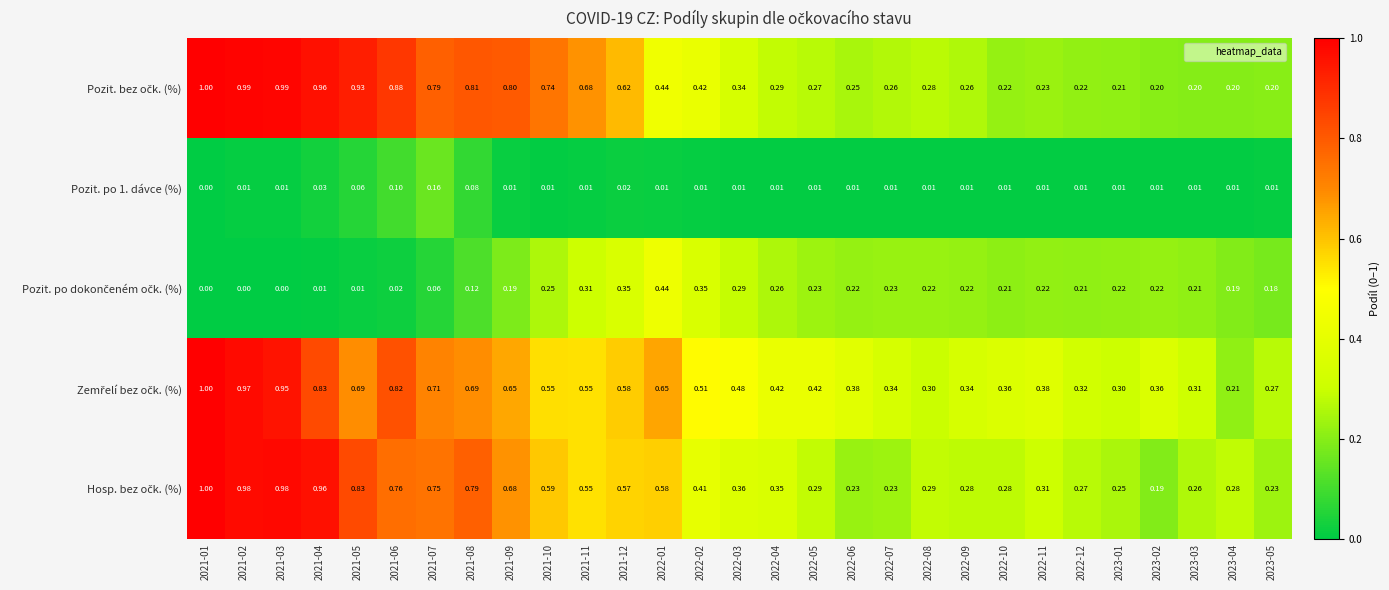

Between 2021-08 and 2023-02, which is larger?

2021-08